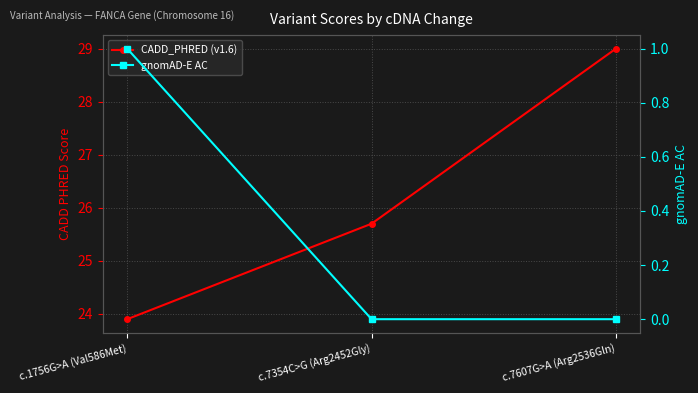

What position from the left is c.7354C>G (Arg2452Gly)?

2